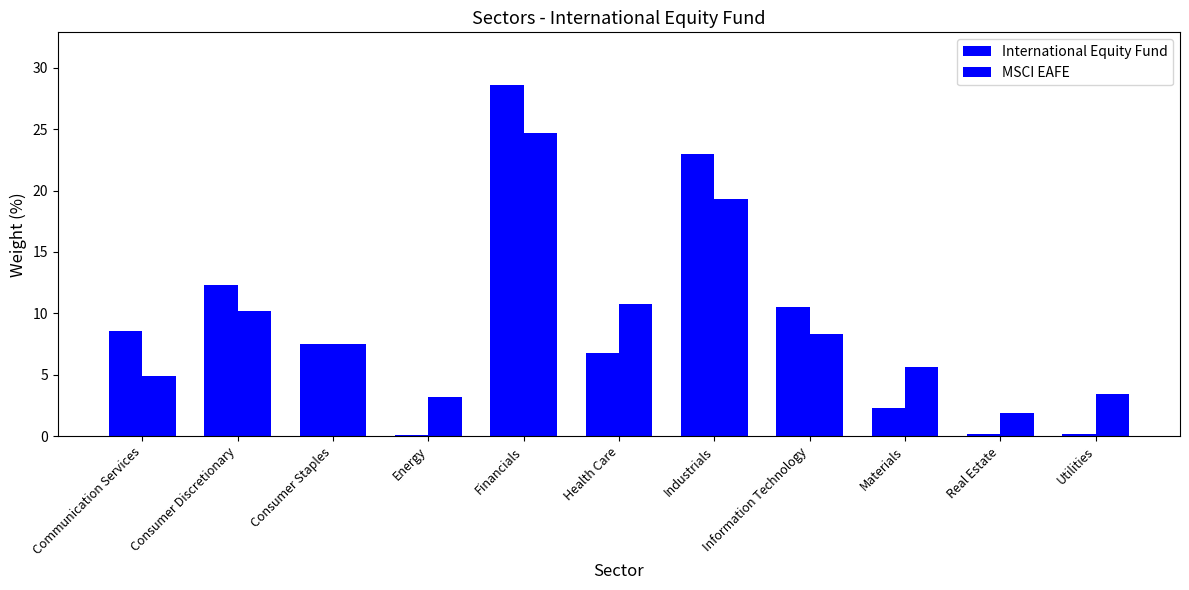

How many bars are there in each group?

2